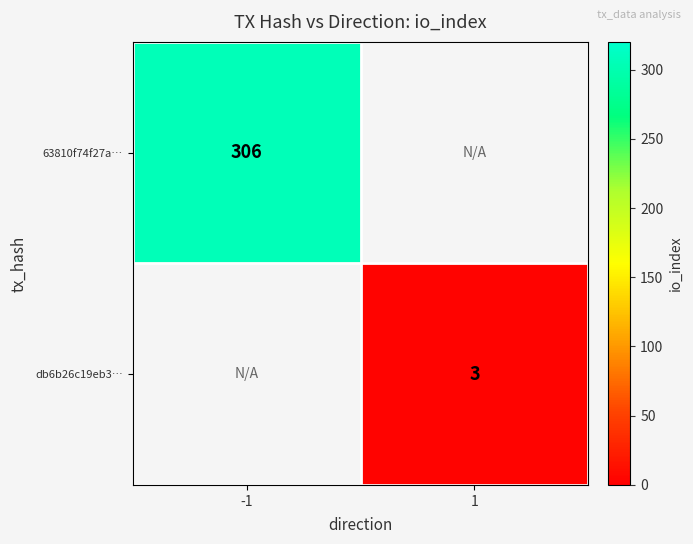

The 63810f74f27a… series shows 306 at -1. True or false?

True